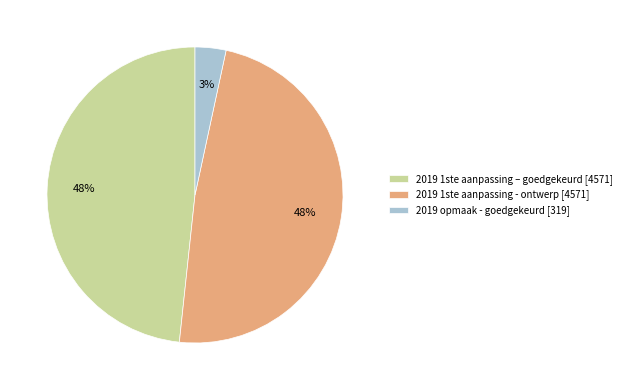

True or false: 2019 opmaak - goedgekeurd accounts for 3% of the total.

True